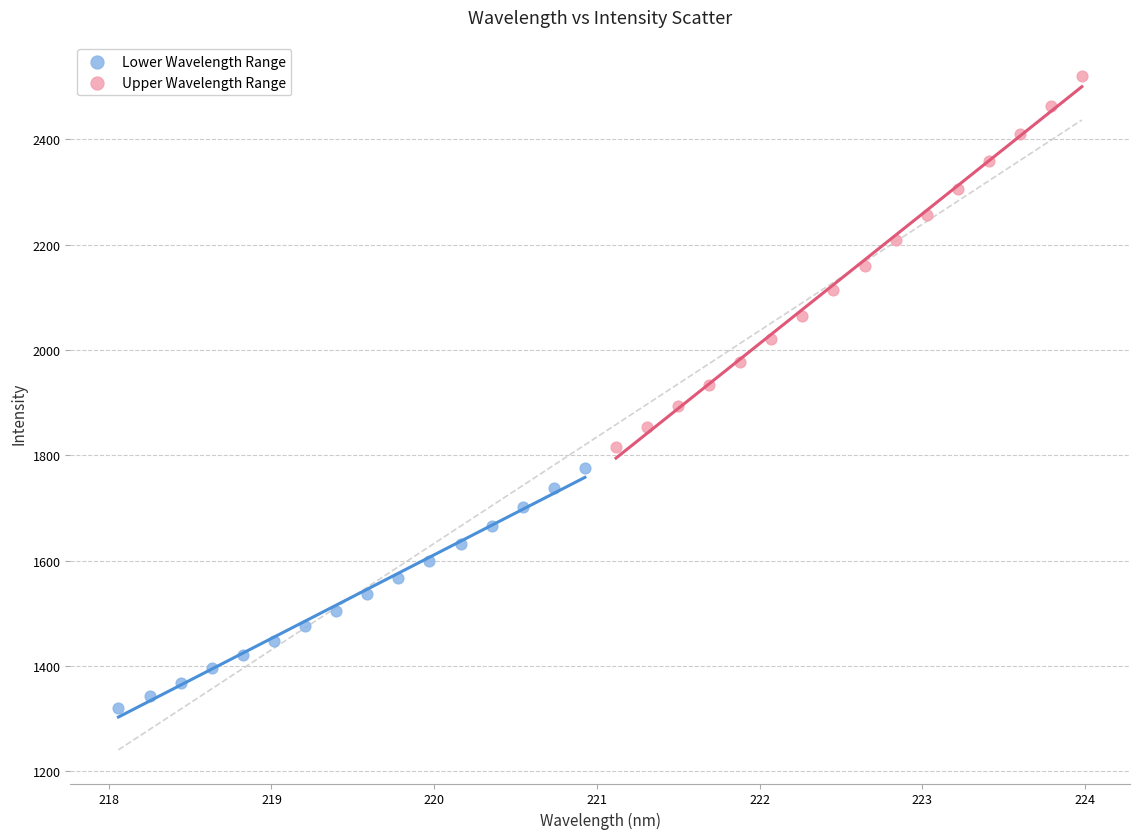

Which series contains the highest Y value?

Upper Wavelength Range